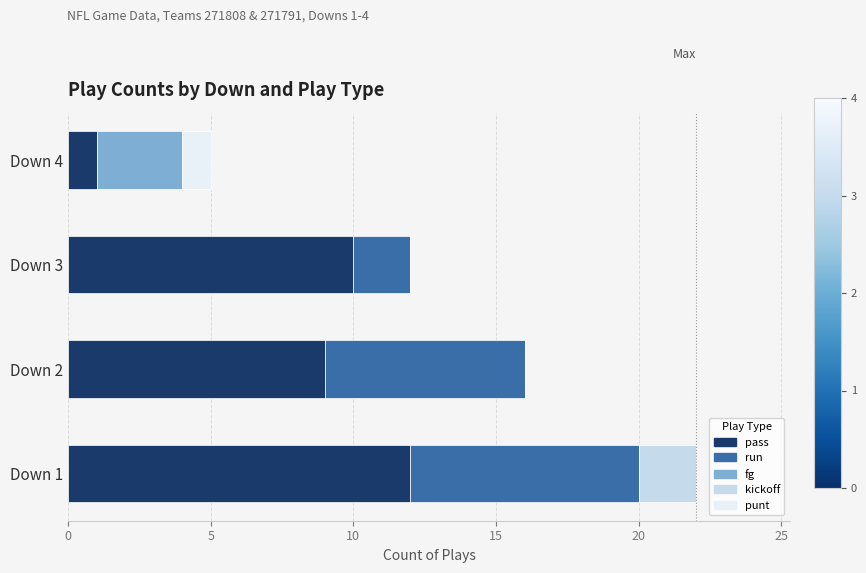

What is the maximum value for pass?

12